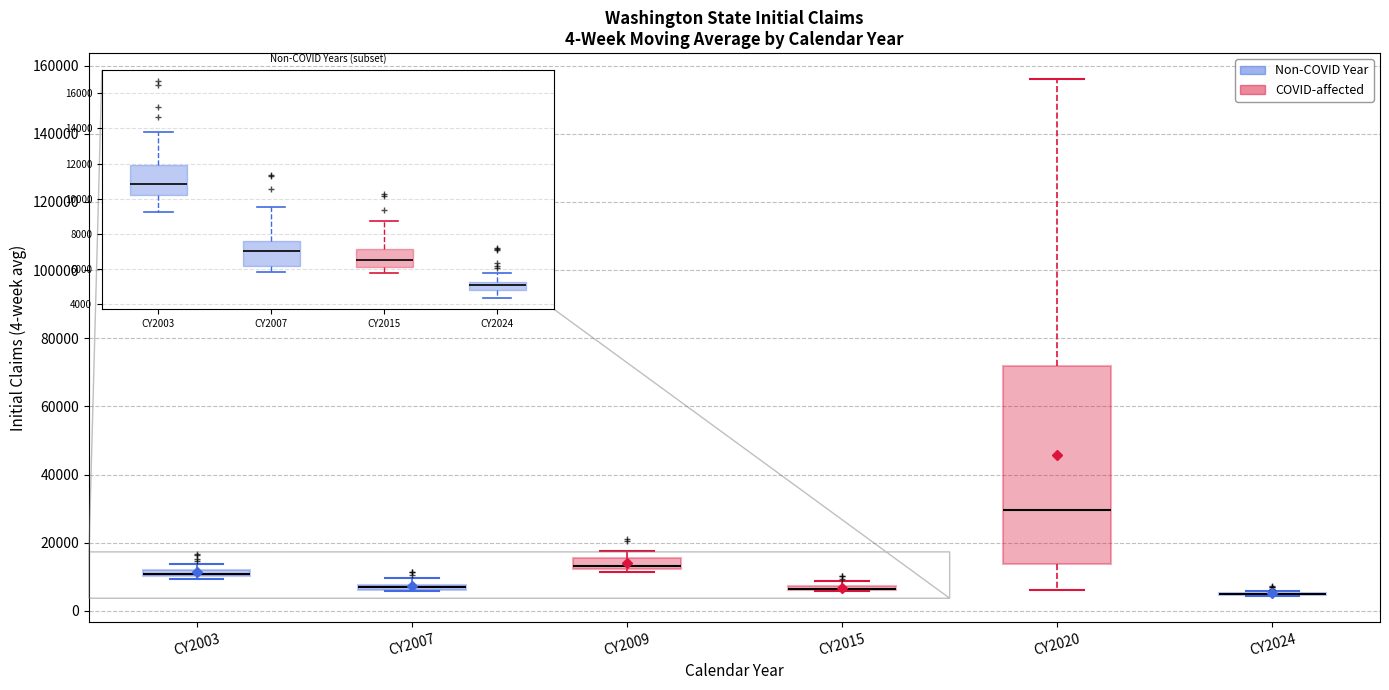

Comparing the boxes themselves (not the whiskers), which one is the tallest?

CY2020